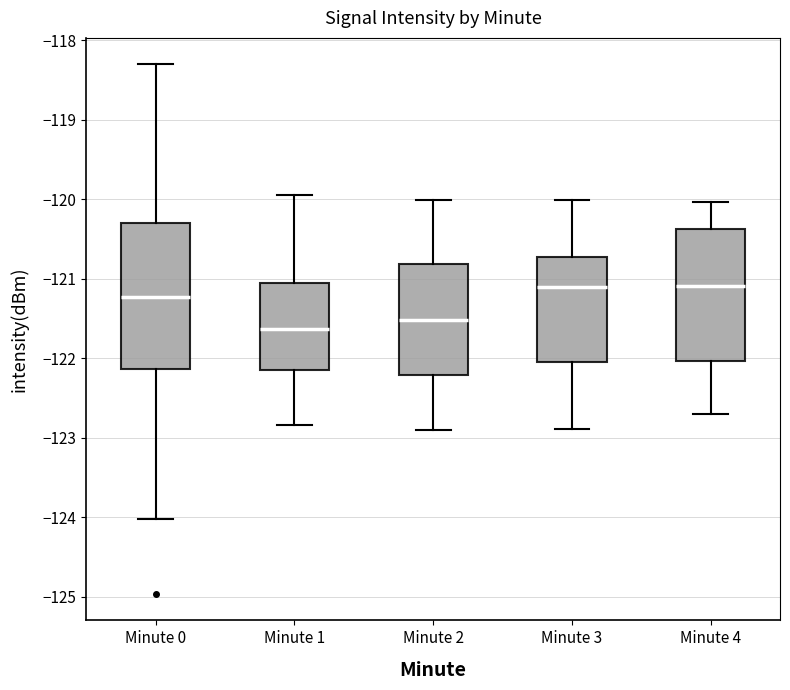

Which box has the lowest median line?

Minute 1